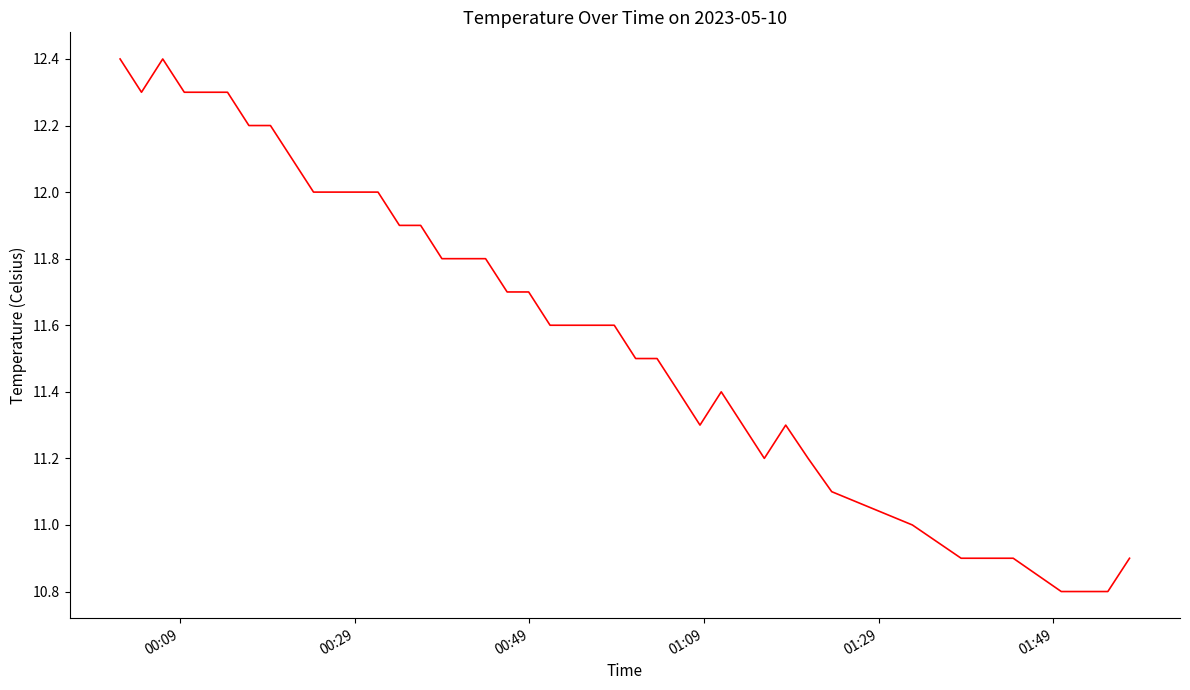

What is the greatest value displayed?

12.4